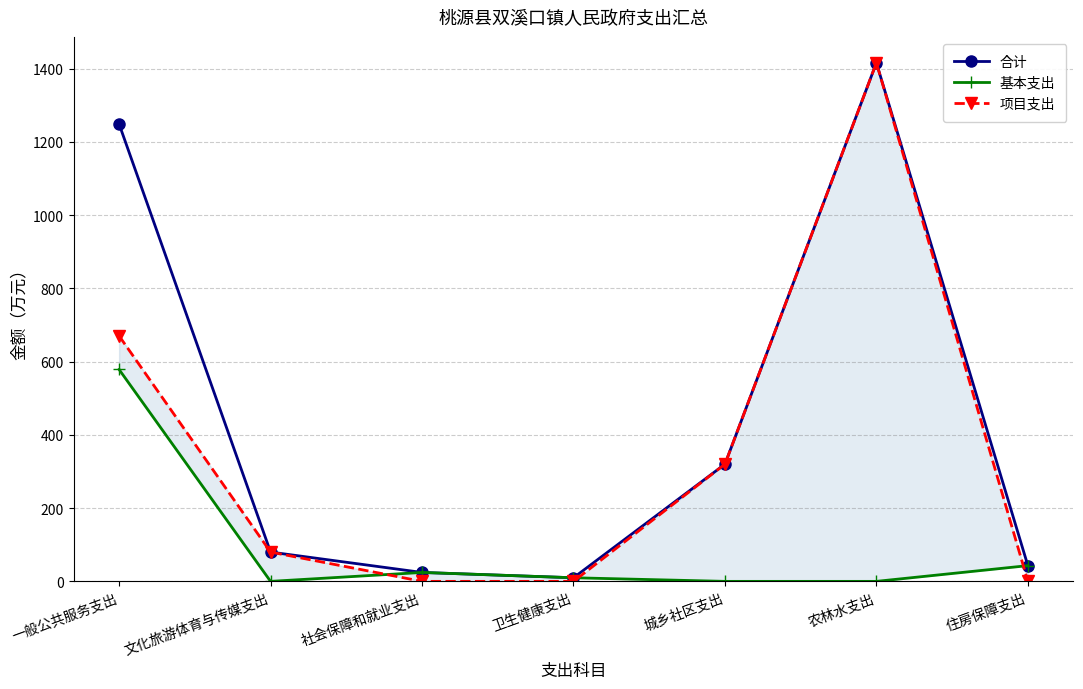

At which category is the sum across all series the highest?

农林水支出